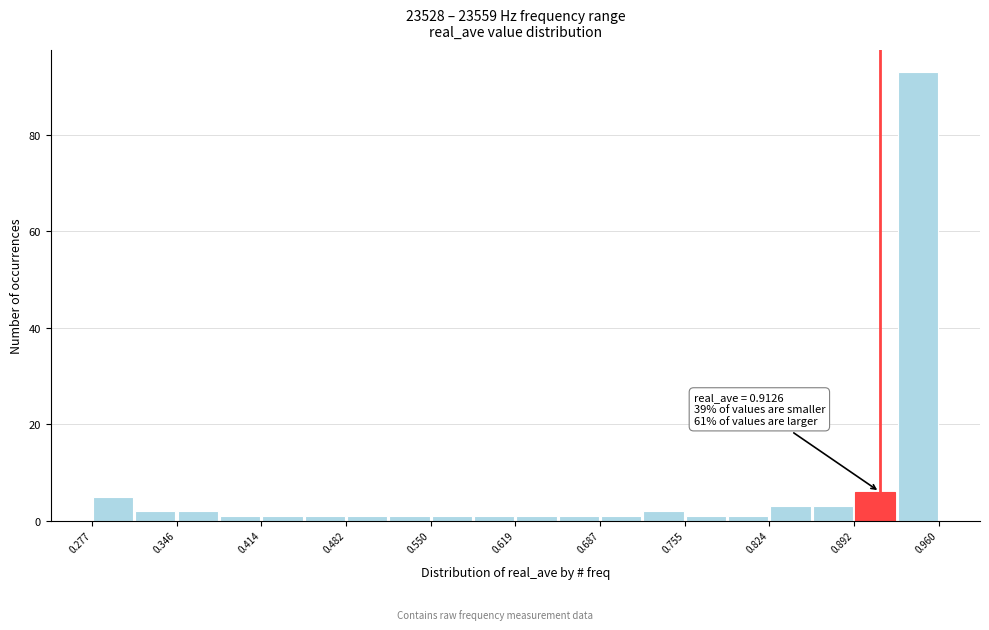

Around what value on the x-axis is the tallest bar? Give the approximate position of its centre, as read against the axis.

0.94